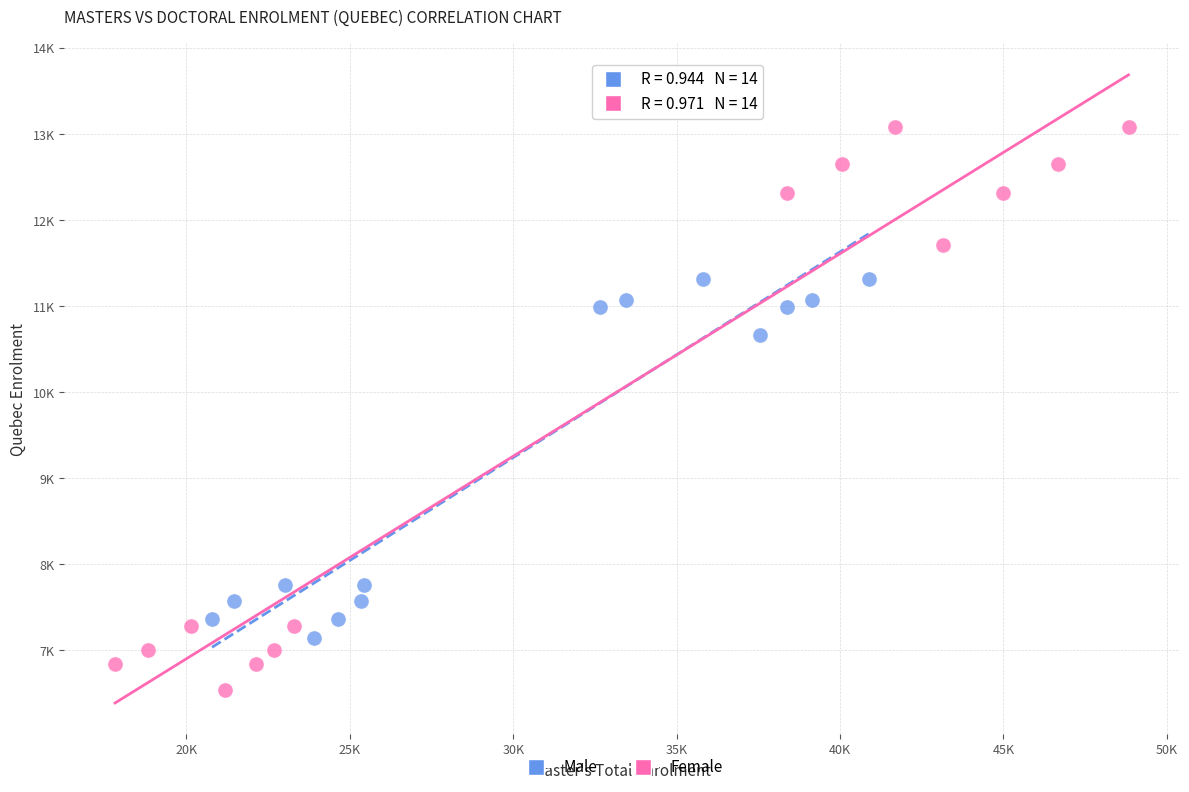

What are all the series names shown in the legend?

Male, Female